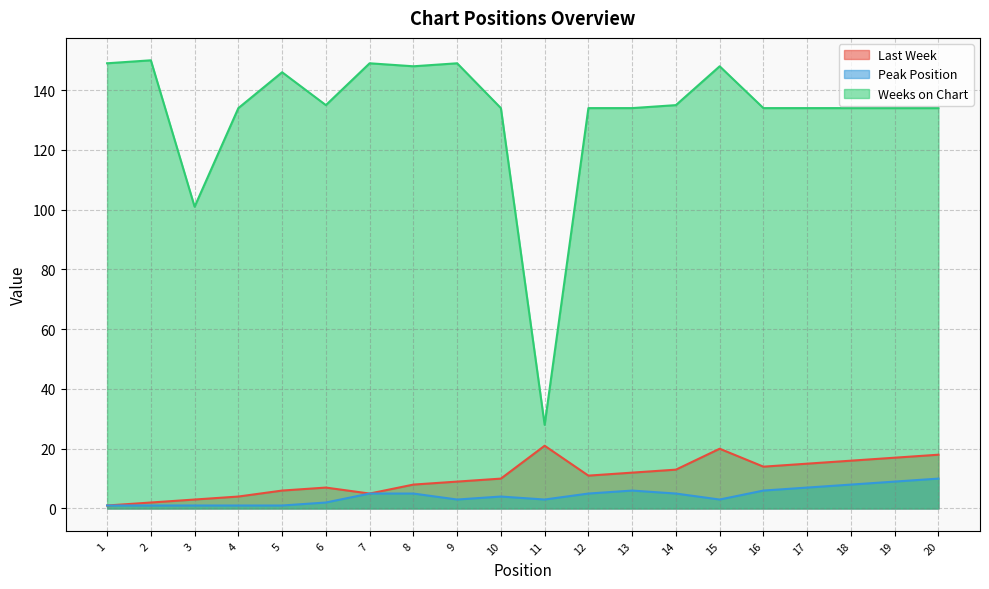

Where does the Last Week series first go above 11?

11